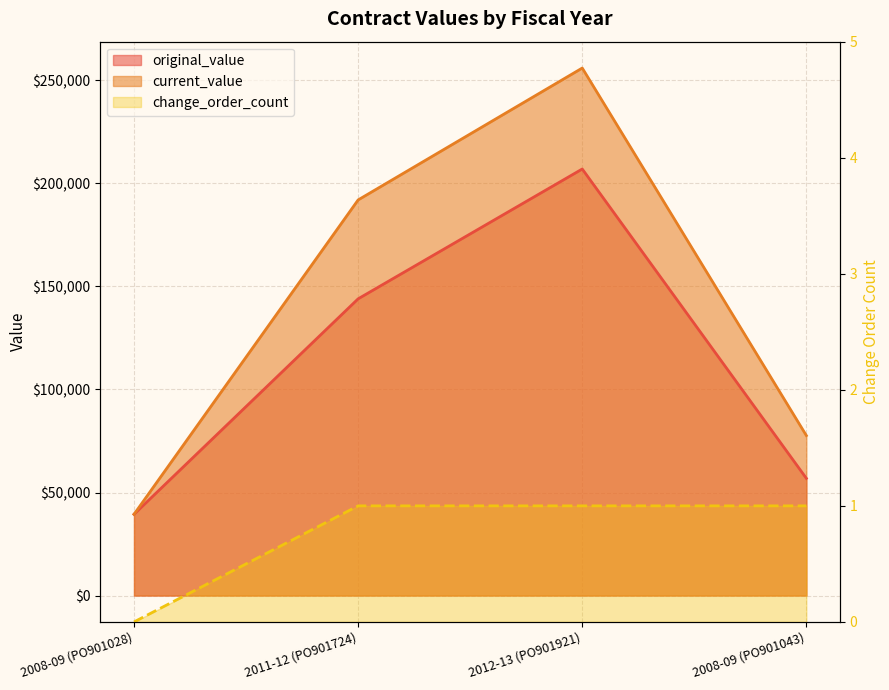

What value does the original_value series have at 2008-09 (PO901043)?

56875.0